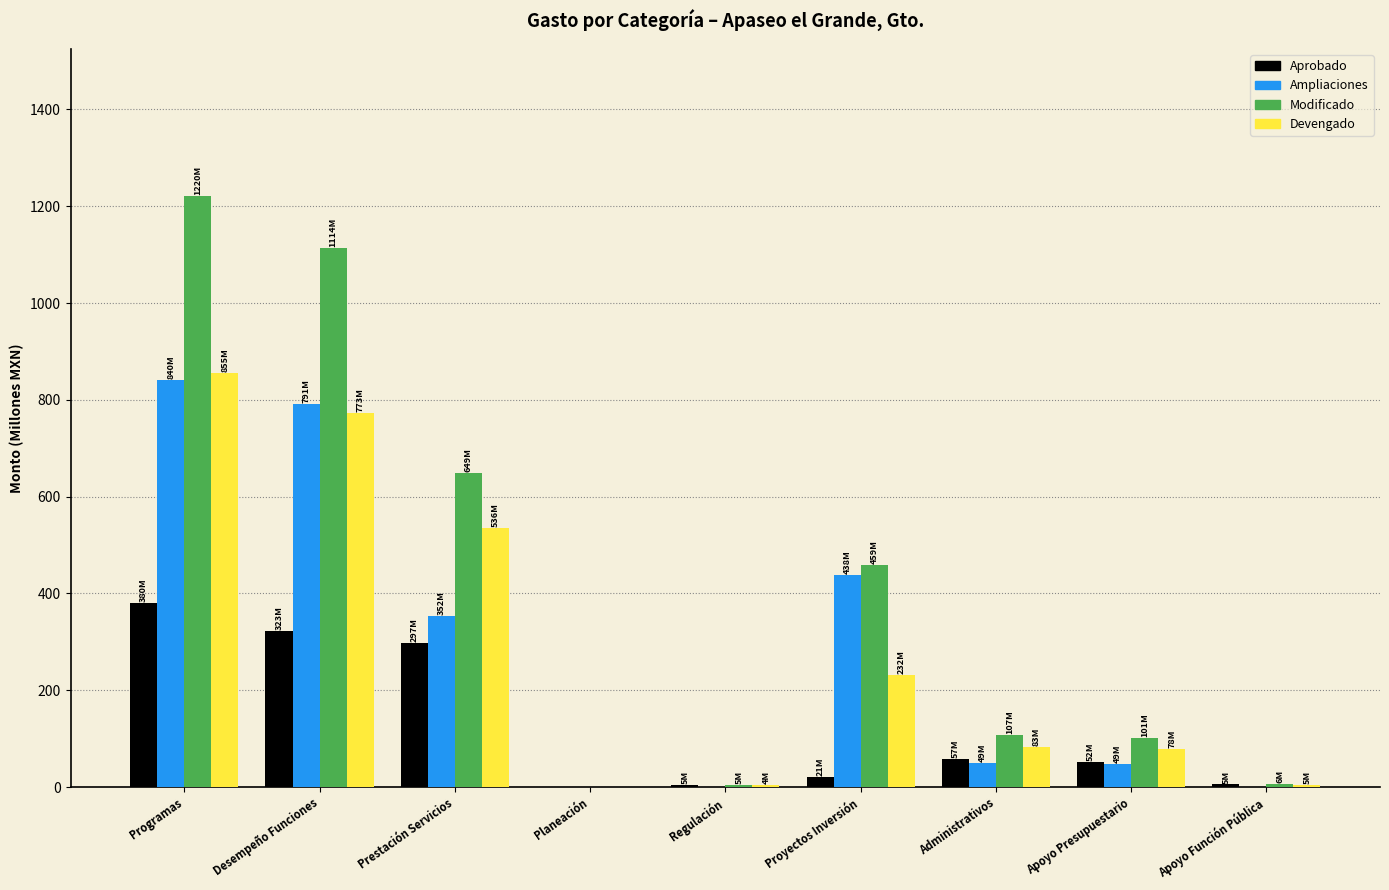

Which series changed the most between Proyectos Inversión and Administrativos?

Ampliaciones